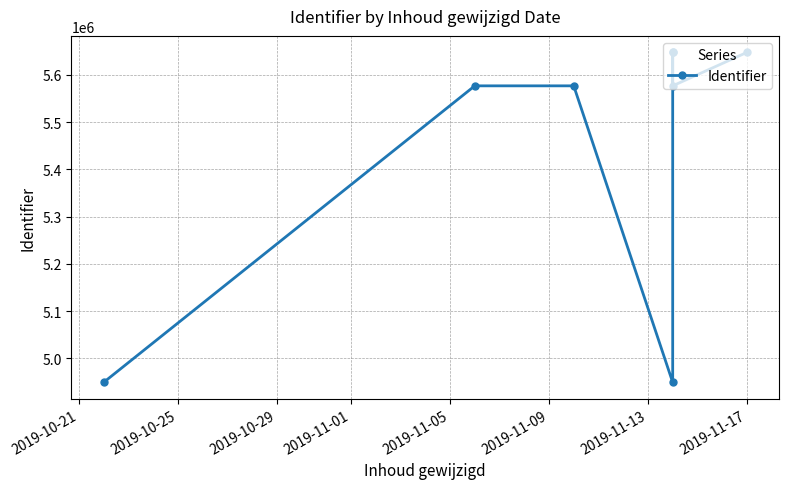

What is the maximum value shown in the chart?

5647618